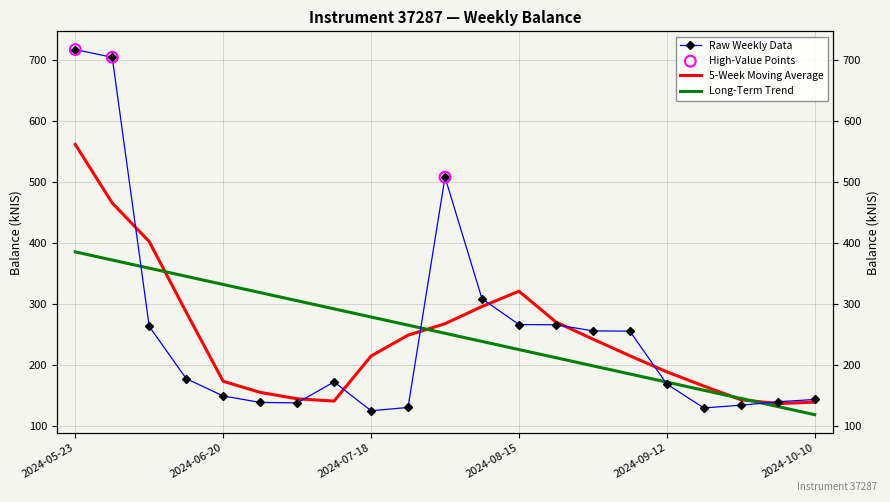

Which has a higher value, 2024-07-25 or 2024-06-20?

2024-06-20